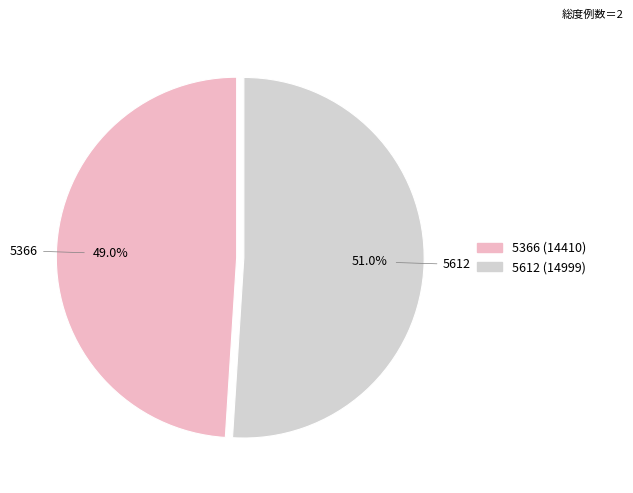

Between 5366 and 5612, which is larger?

5612